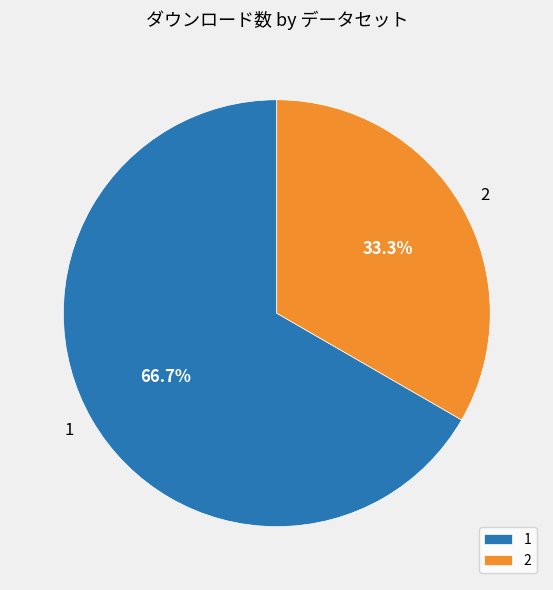

Count the number of slices in the pie.

2